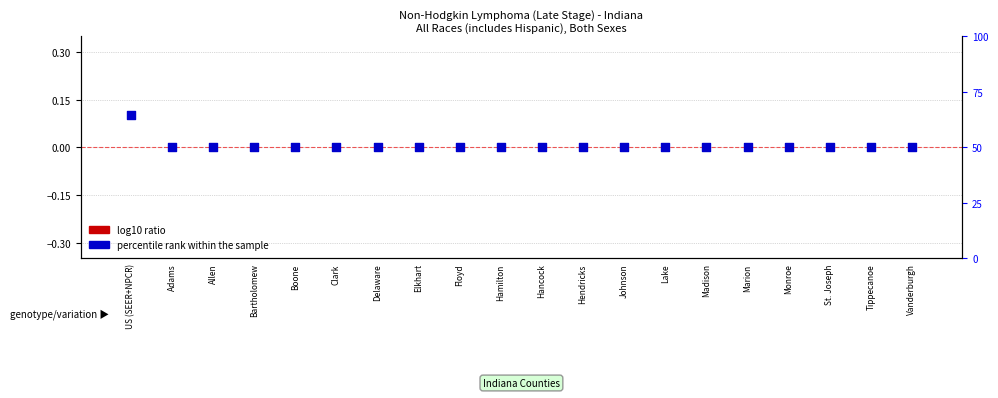

Which series contains the highest Y value?

percentile rank within the sample